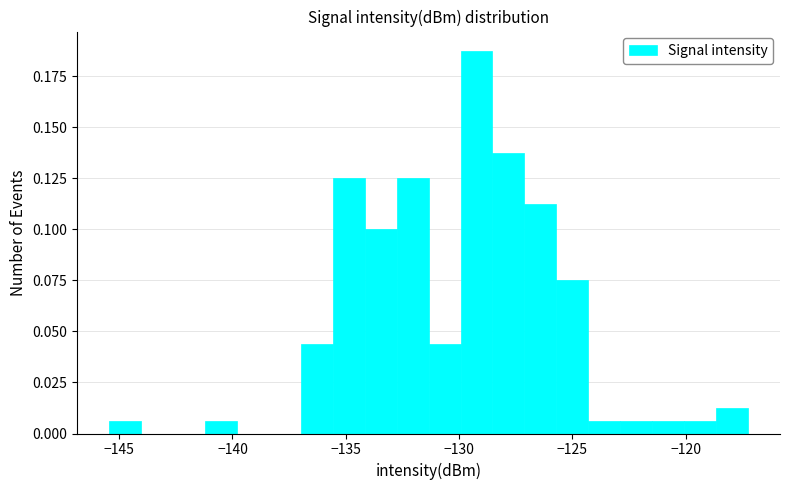

Read against the x-axis, roughly where is the centre of the tallest bar?

-129.0